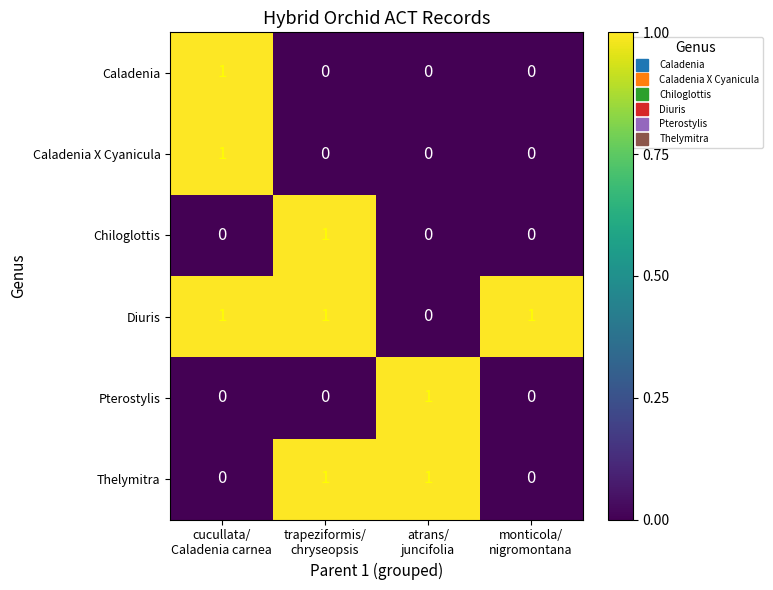

Reading right to left, extract all data points from this chart.

Caladenia: 0	0	0	1
Caladenia X Cyanicula: 0	0	0	1
Chiloglottis: 0	0	1	0
Diuris: 1	0	1	1
Pterostylis: 0	1	0	0
Thelymitra: 0	1	1	0